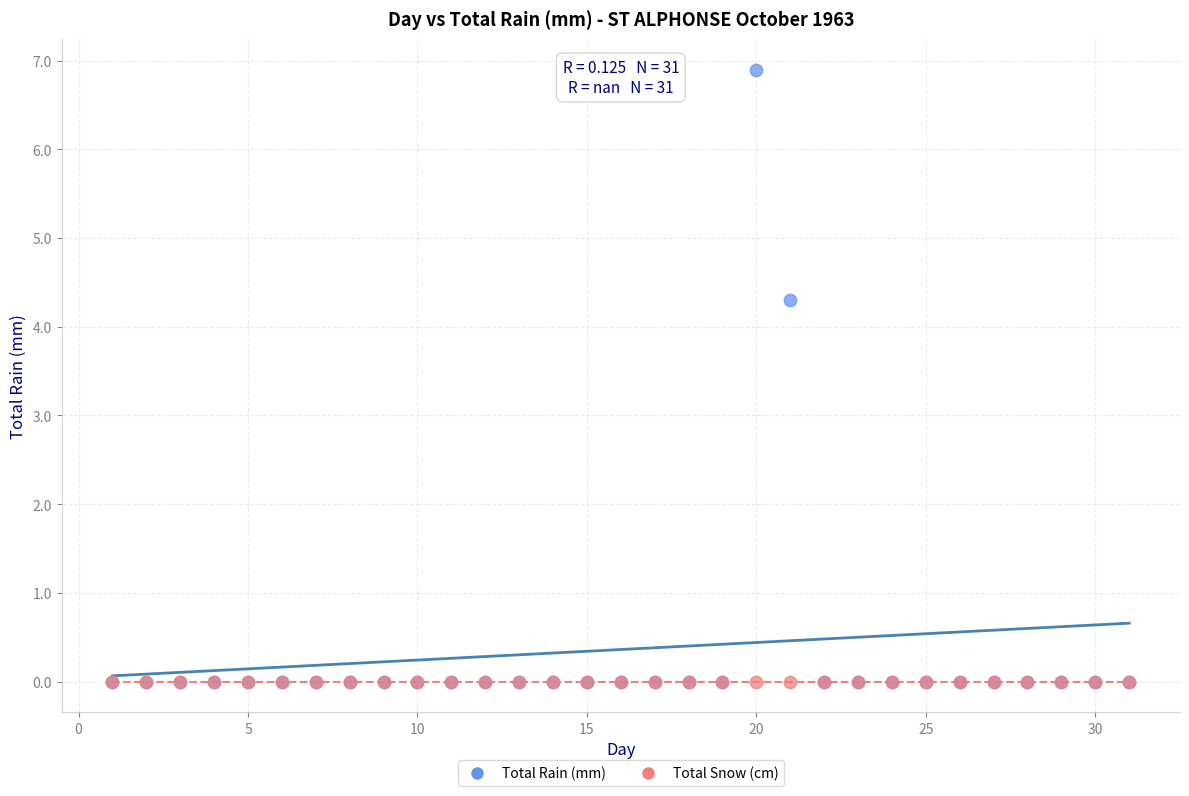

In the Total Rain (mm) series, what Y value is closest to 3?

4.3